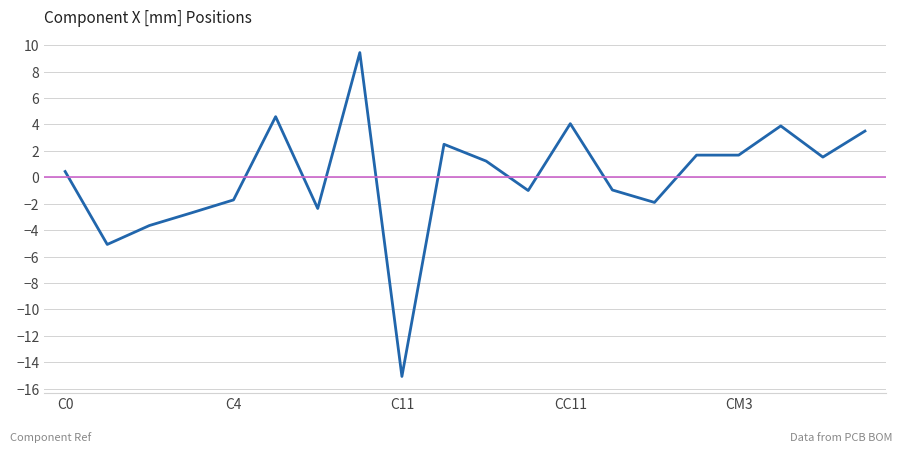

What is the greatest value displayed?

9.4